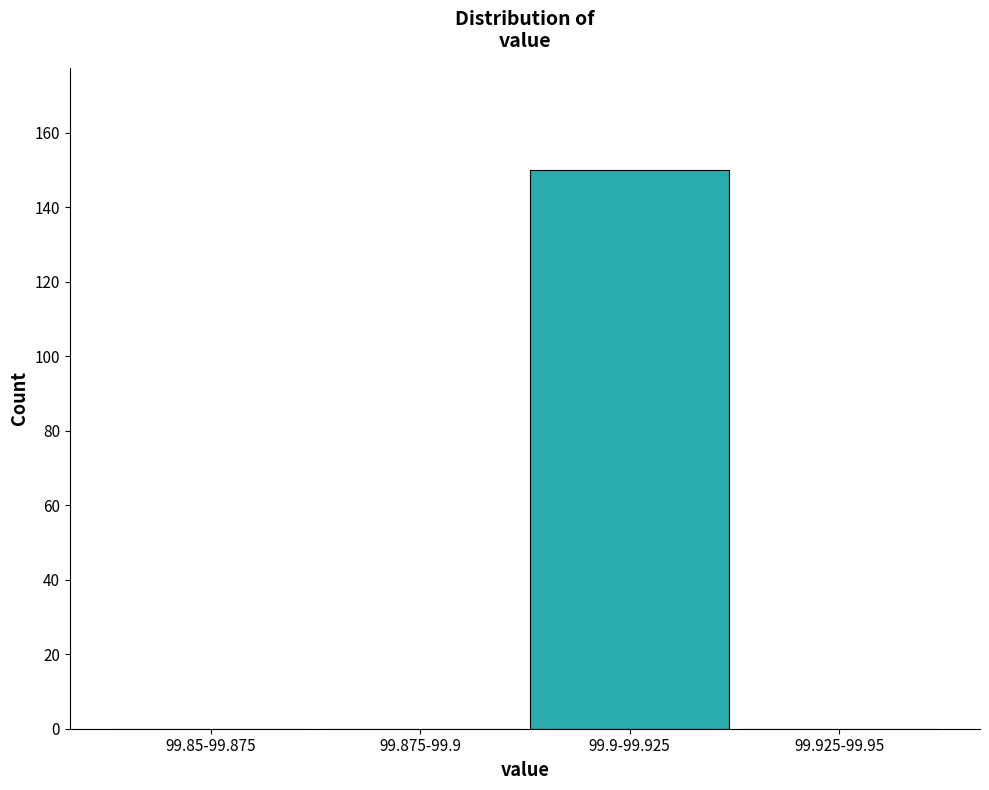

Reading right to left, what are all the values shown in this chart?

99.925-99.95=0	99.9-99.925=150	99.875-99.9=0	99.85-99.875=0